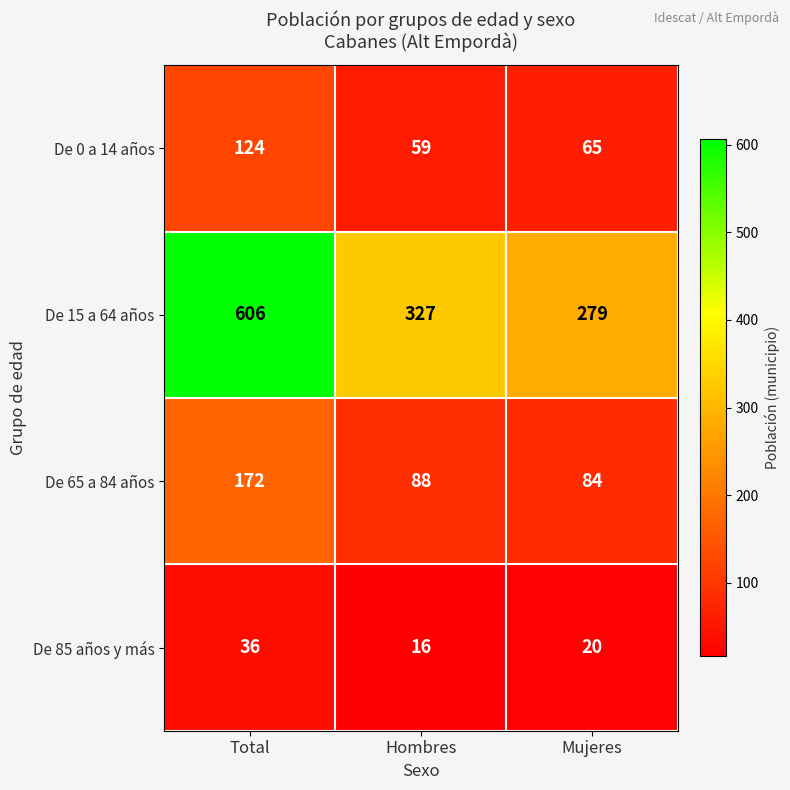

At which category is the sum across all series the highest?

Total